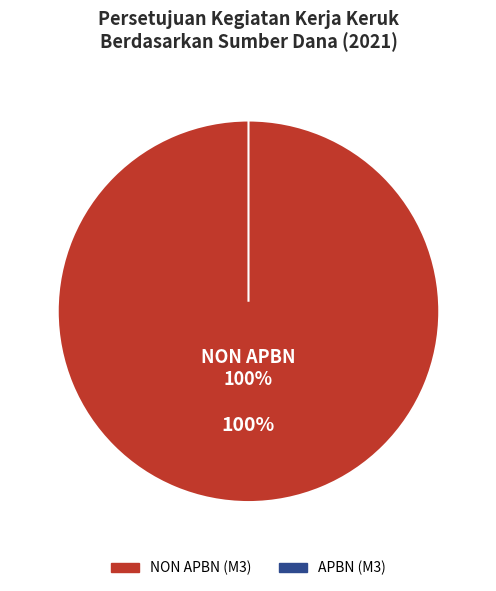

How many slices are in this pie chart?

2